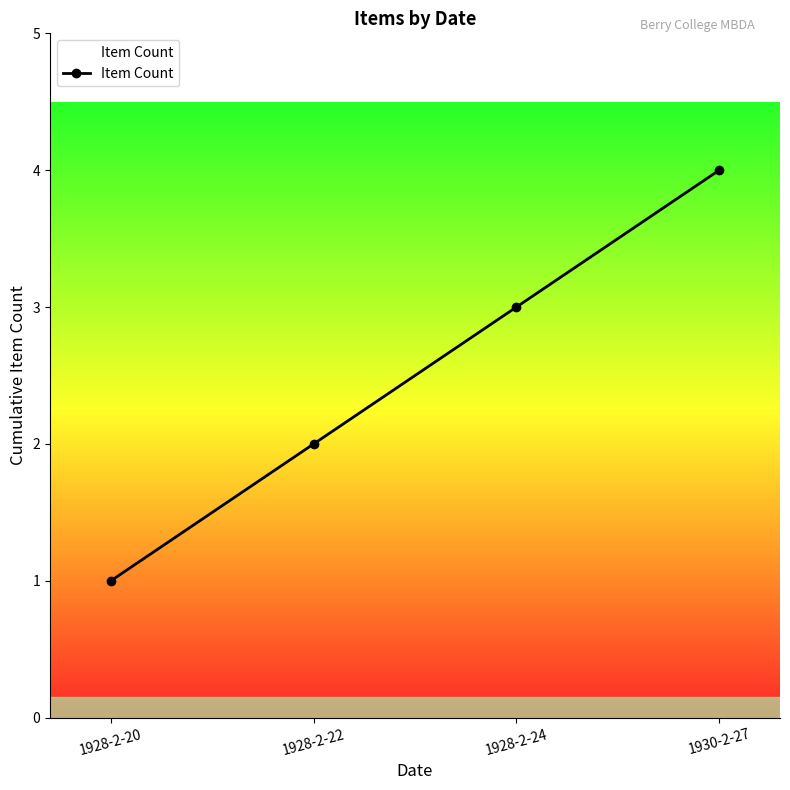

What is the difference between the values at 1928-2-22 and 1930-2-27?

2